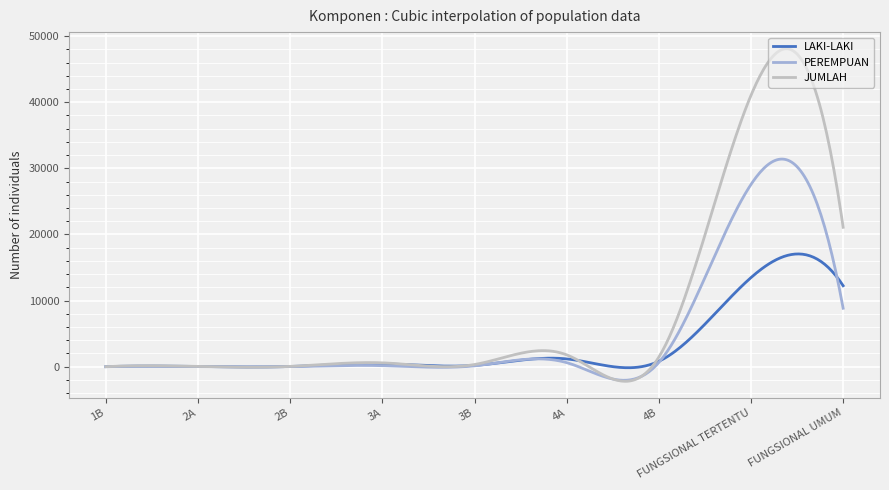

Which series has the largest range (max minus min)?

JUMLAH